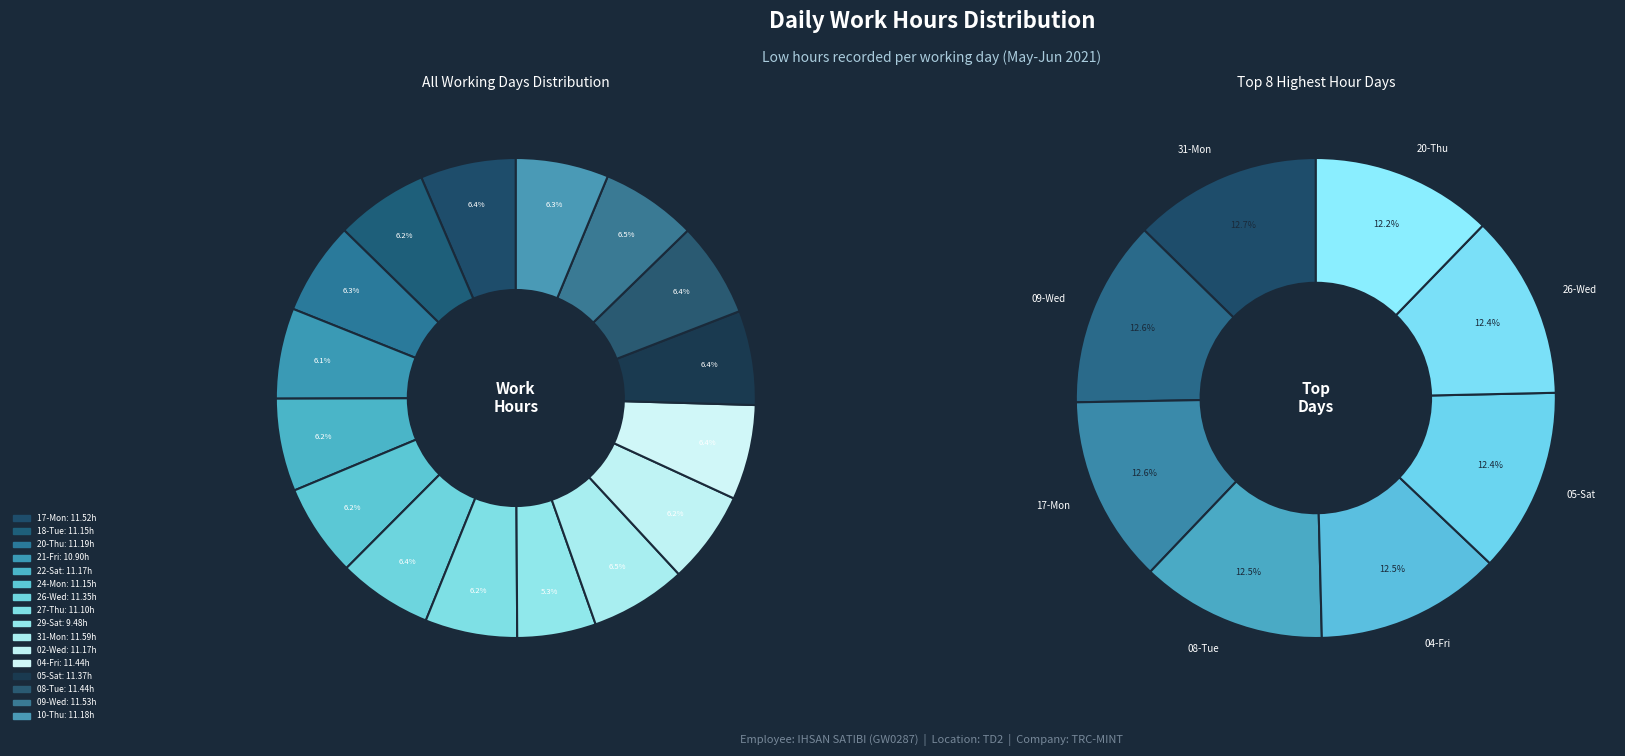

Does 17-Mon account for over 50% of the chart?

No